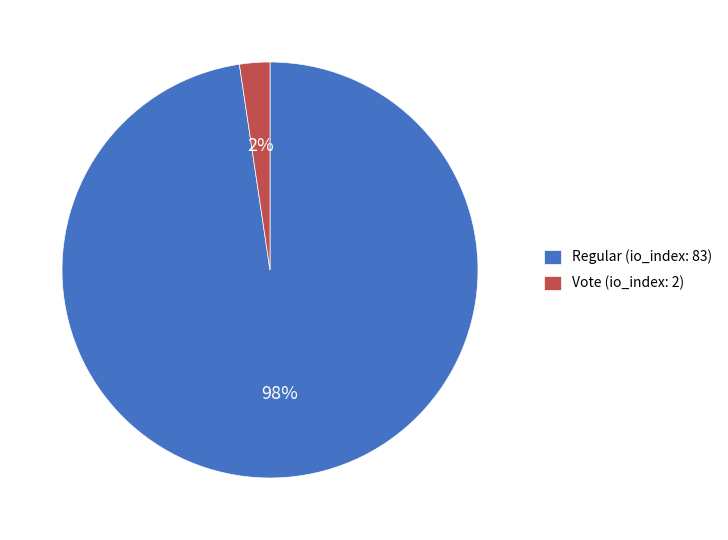

Does Regular (io_index: 83) represent more than half of the total?

Yes